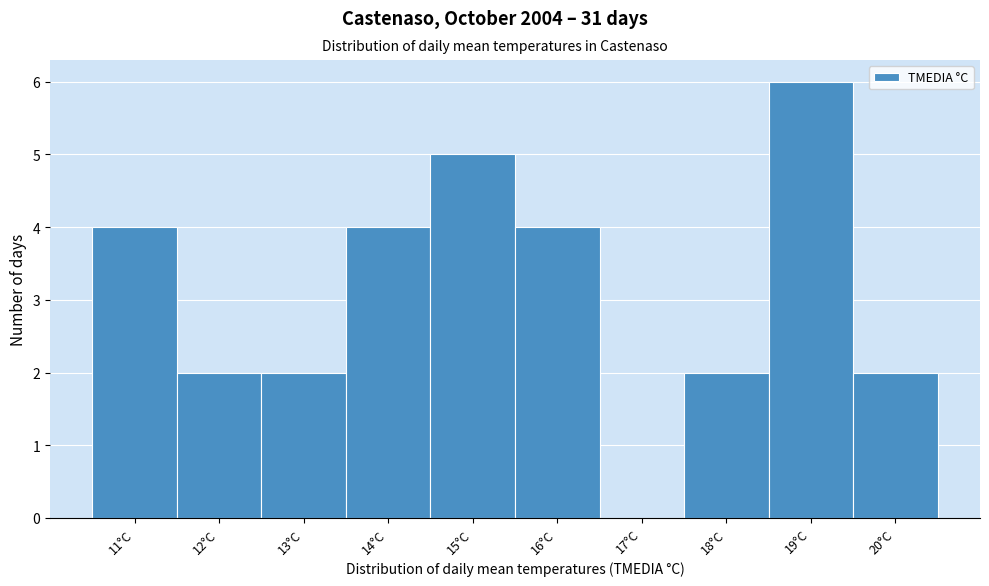

What is the height of the bar covering 19.5 to 20.5 on the x-axis? The values are not printed on the chart, so give them approximately, as read against the axis.

2